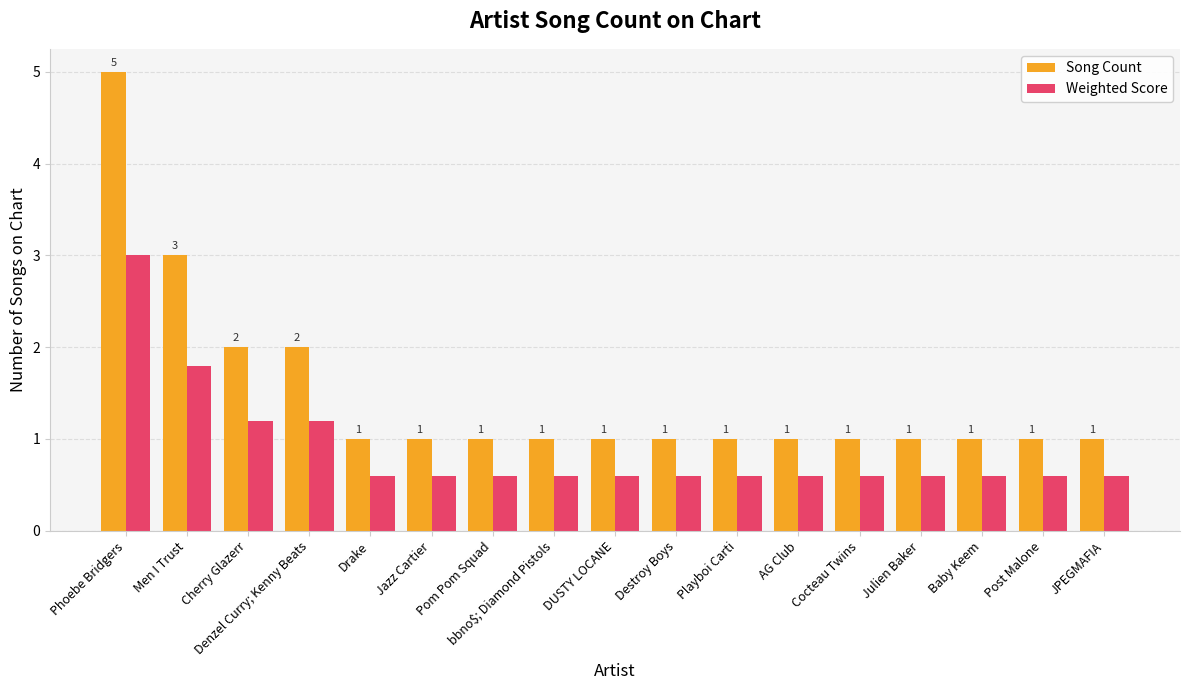

True or false: Weighted Score has a value of 0.2 at Baby Keem.

False